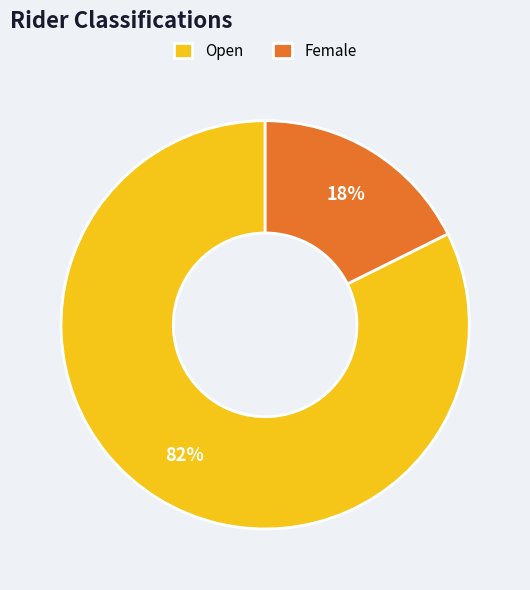

Which category has the smallest portion of the pie?

Female